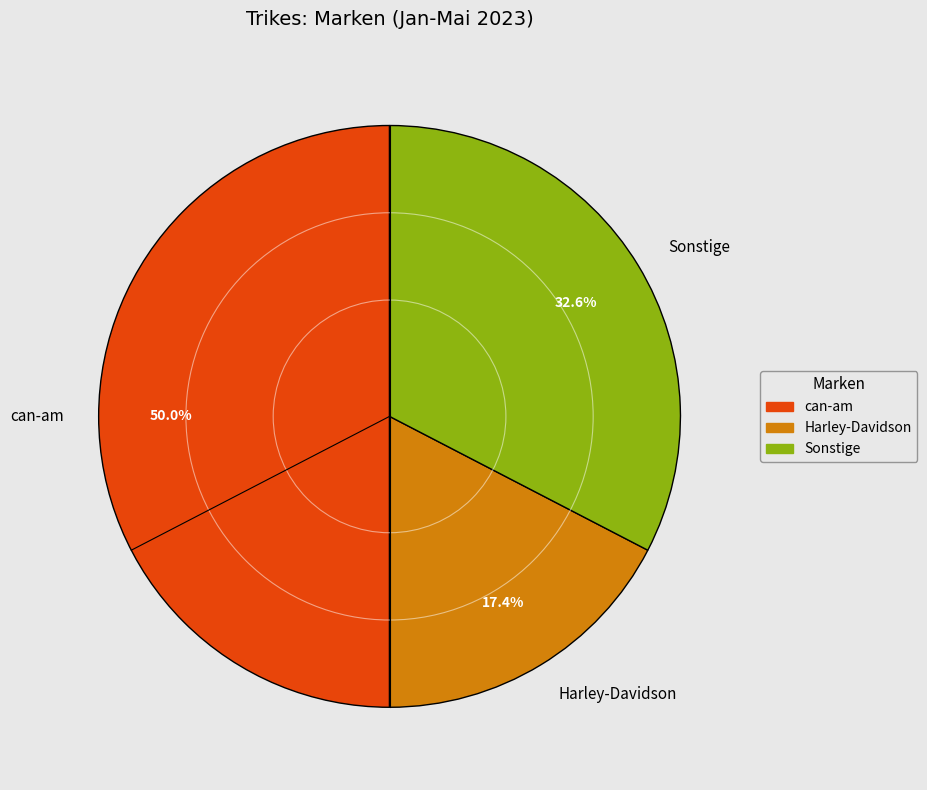

What is the smallest slice in the pie chart?

Harley-Davidson